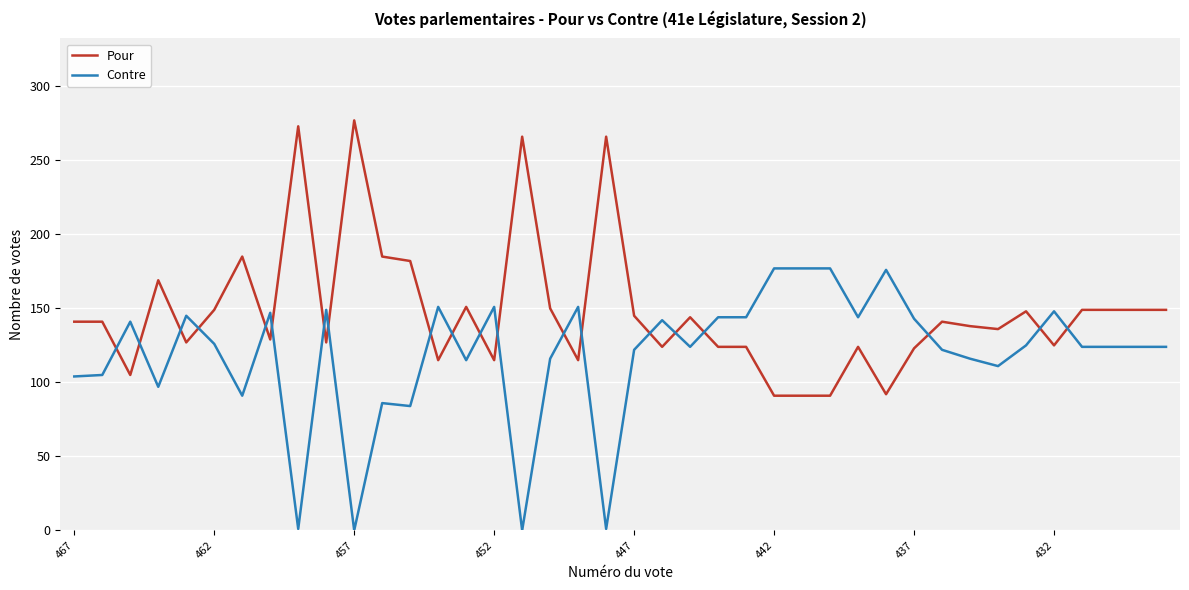

Is this an area chart (filled region under the line)?

No